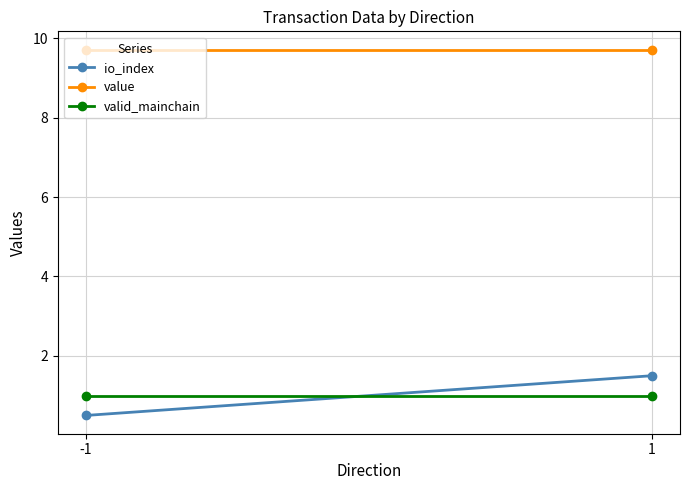

Reading left to right, transcribe all the data shown in this chart.

io_index: 0.5	1.5
value: 9.7	9.7
valid_mainchain: 1.0	1.0